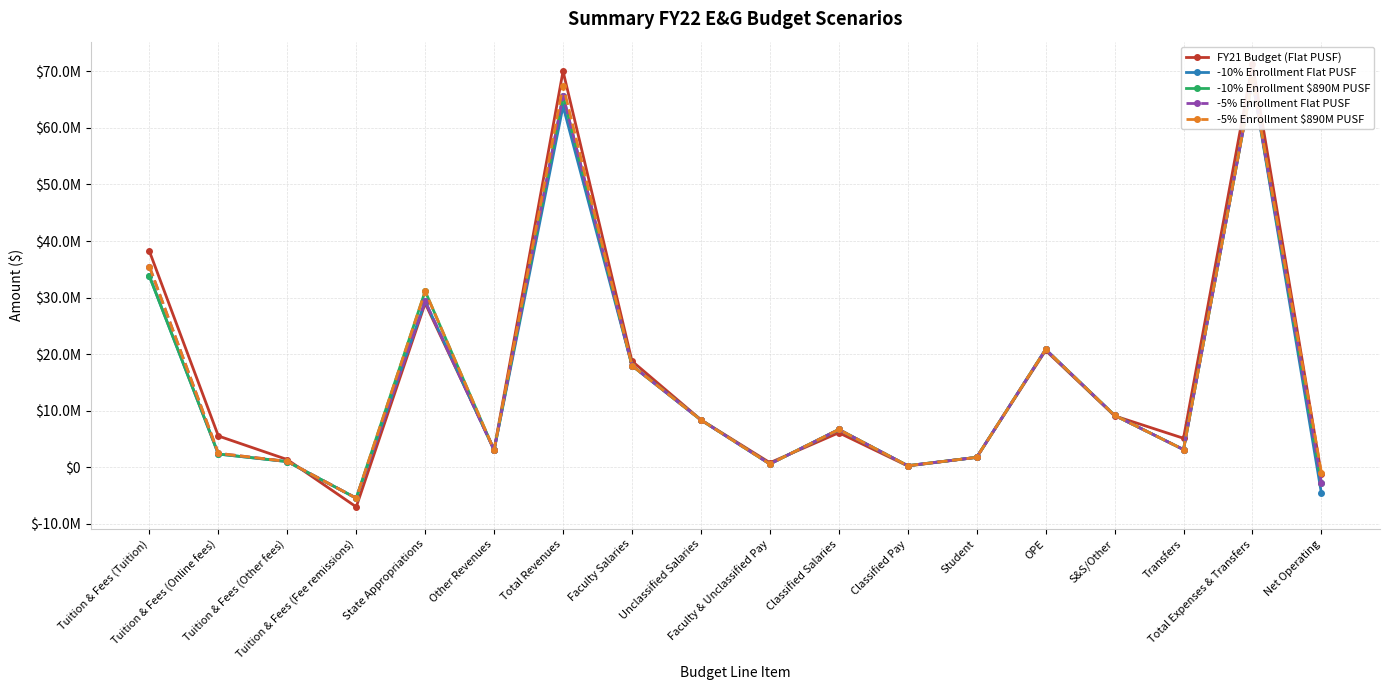

Is this an area chart (filled region under the line)?

No